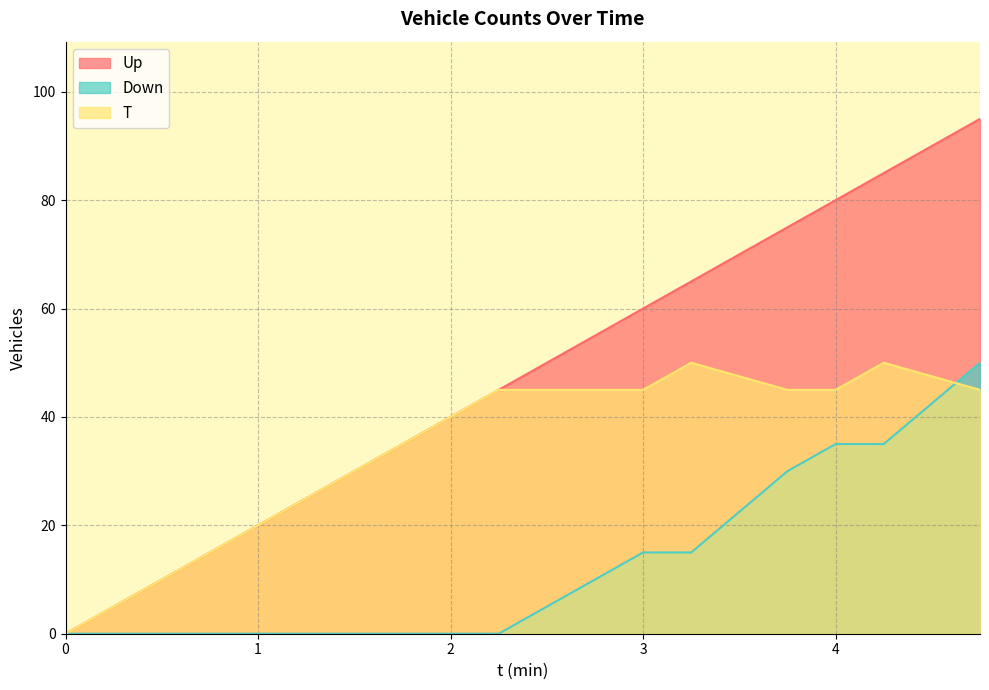

At which label is T closest to 25?

1.25